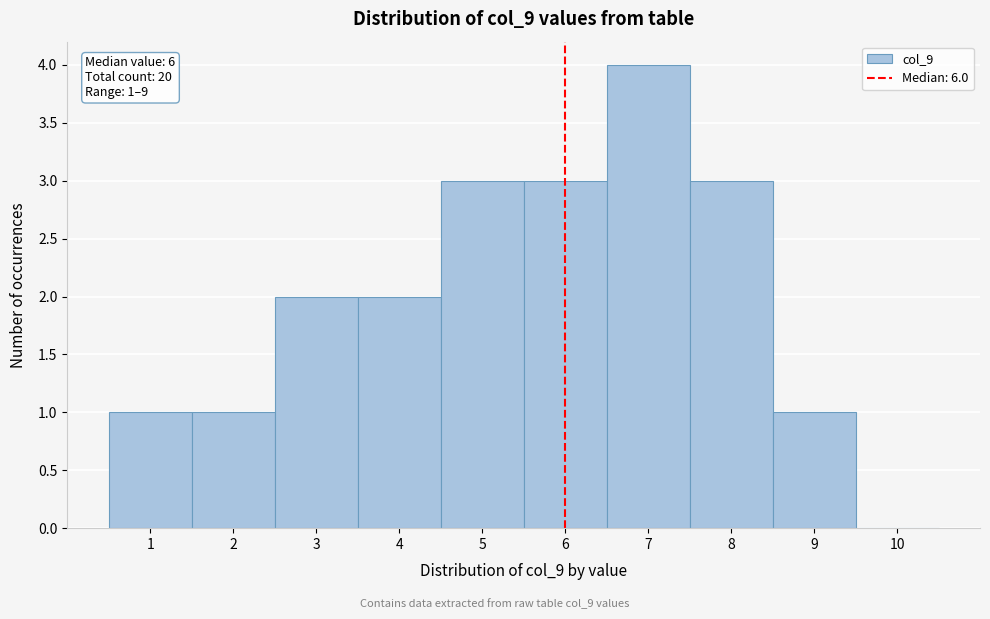

Over which range of the x-axis is the bar tallest?

6.5 to 7.5